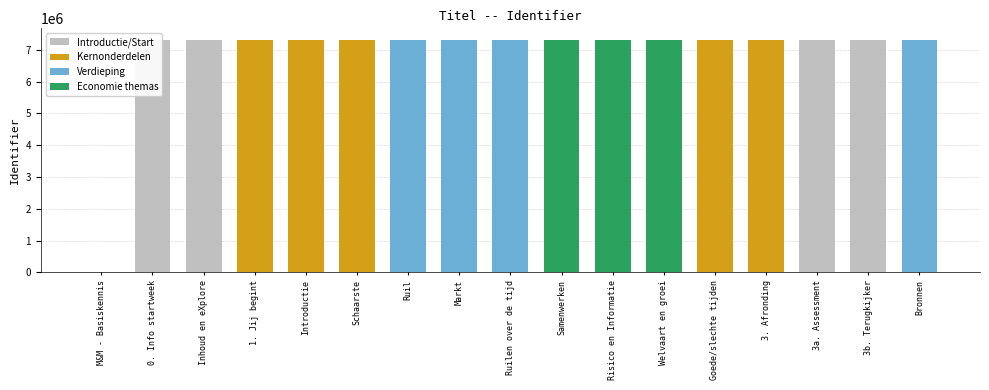

What is the ratio of the value at 1. Jij begint to the value at Inhoud en eXplore?

1.0